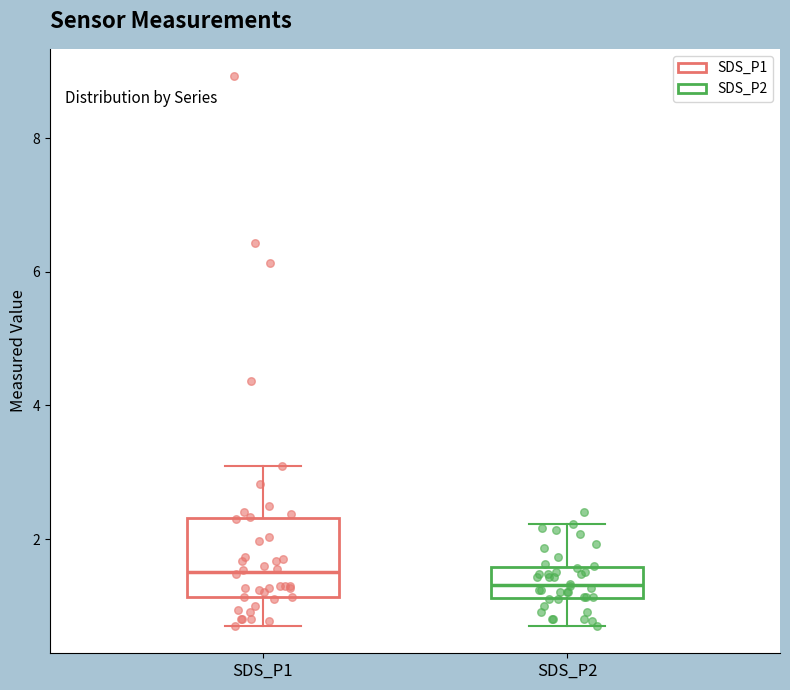

Comparing the boxes themselves (not the whiskers), which one is the tallest?

SDS_P1